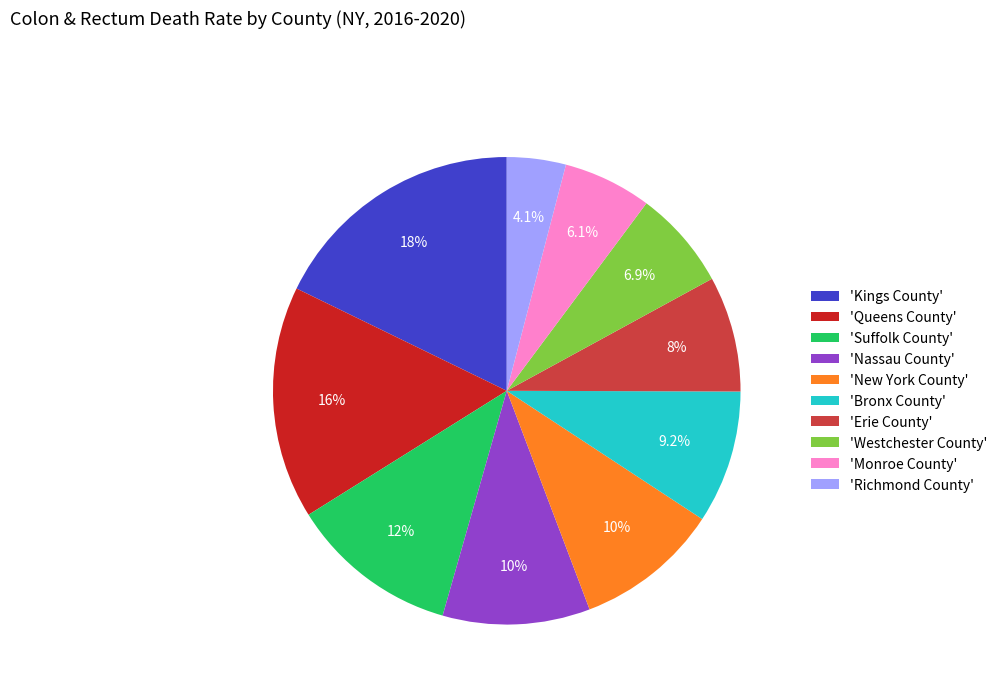

Which has a higher value, 'Richmond County' or 'Queens County'?

'Queens County'